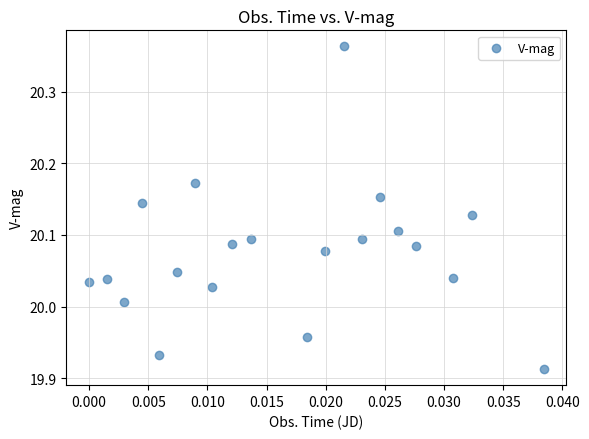

Count the number of points in this scatter plot.

20